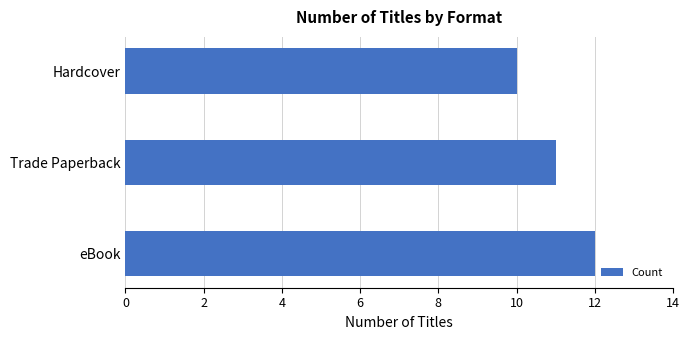

What is the approximate value at eBook?

12